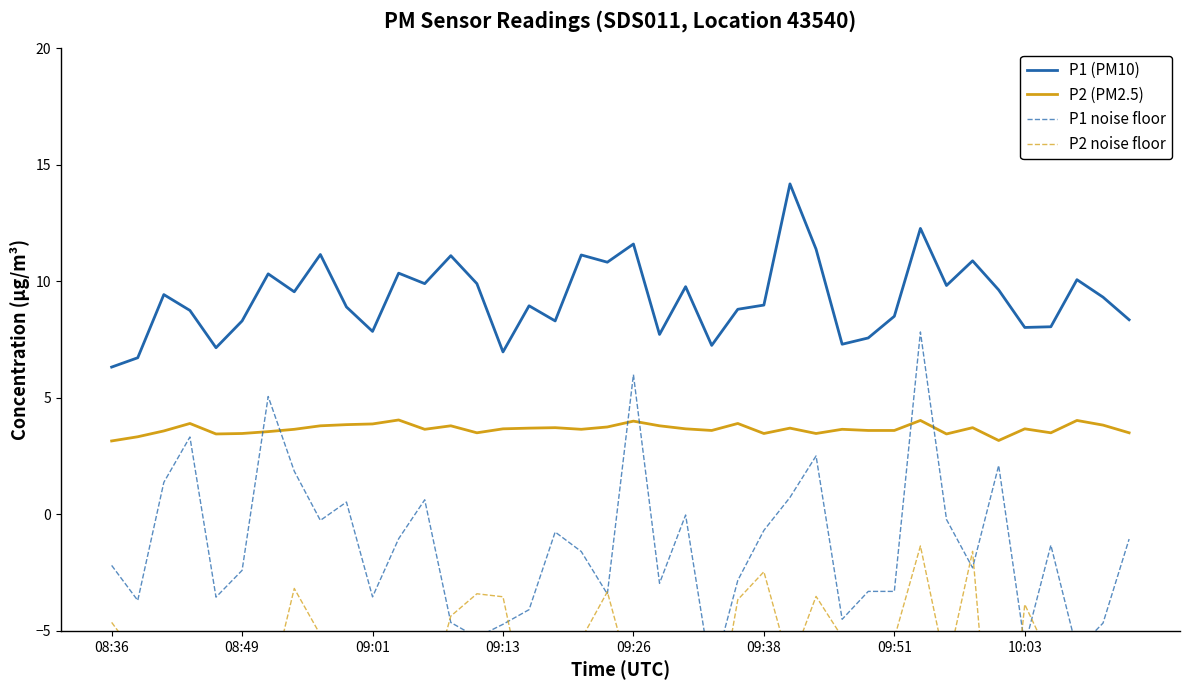

What is the highest value of the P1 (PM10) series?

14.2